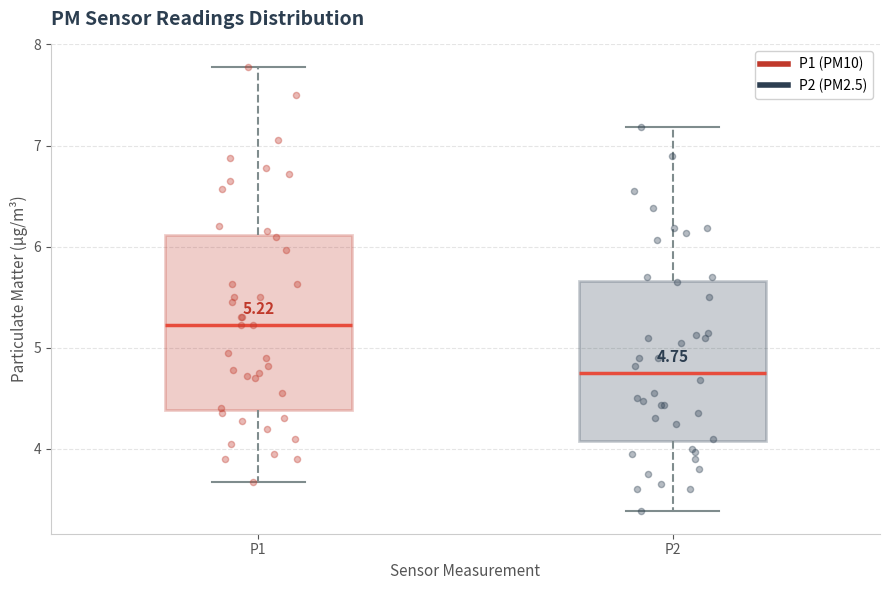

Which box has the highest median line?

P1